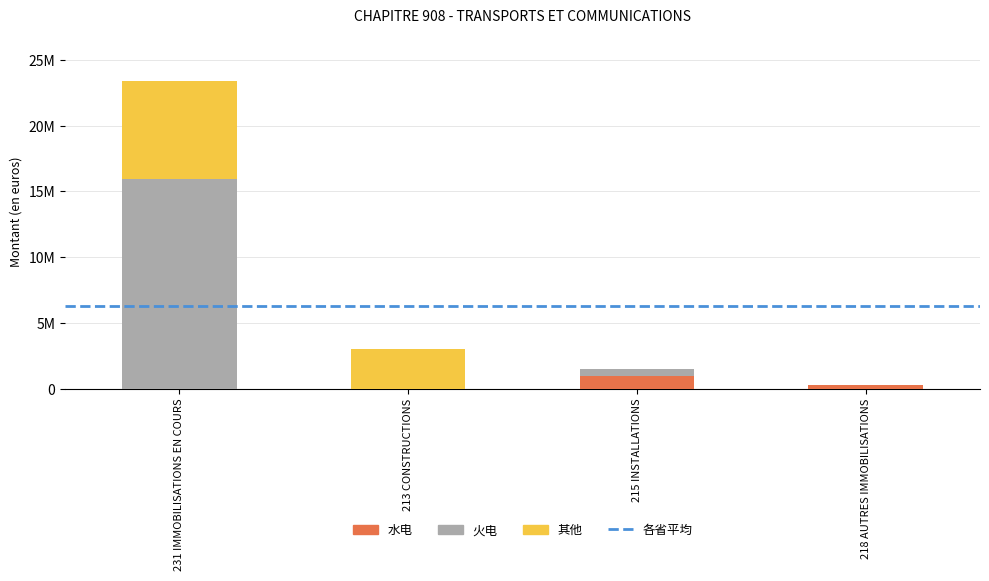

Are the bars horizontal?

No